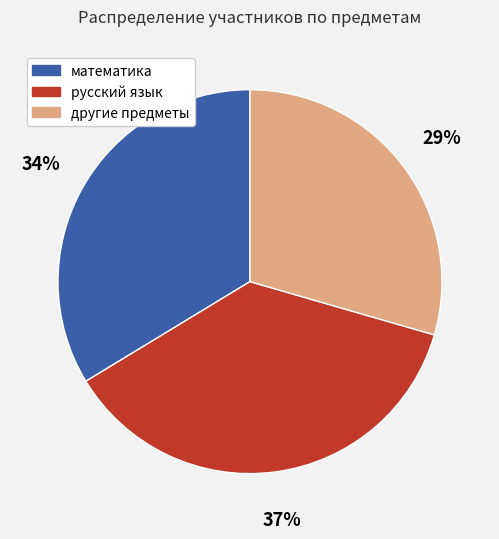

Does any single category account for the majority?

No